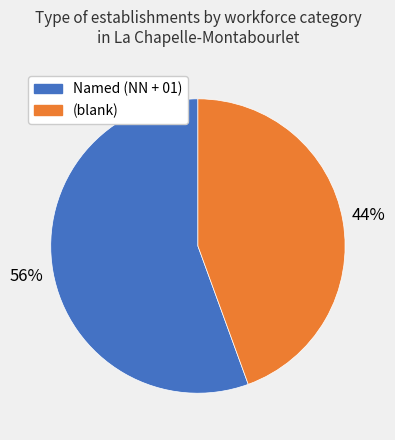

Does any single category account for the majority?

Yes